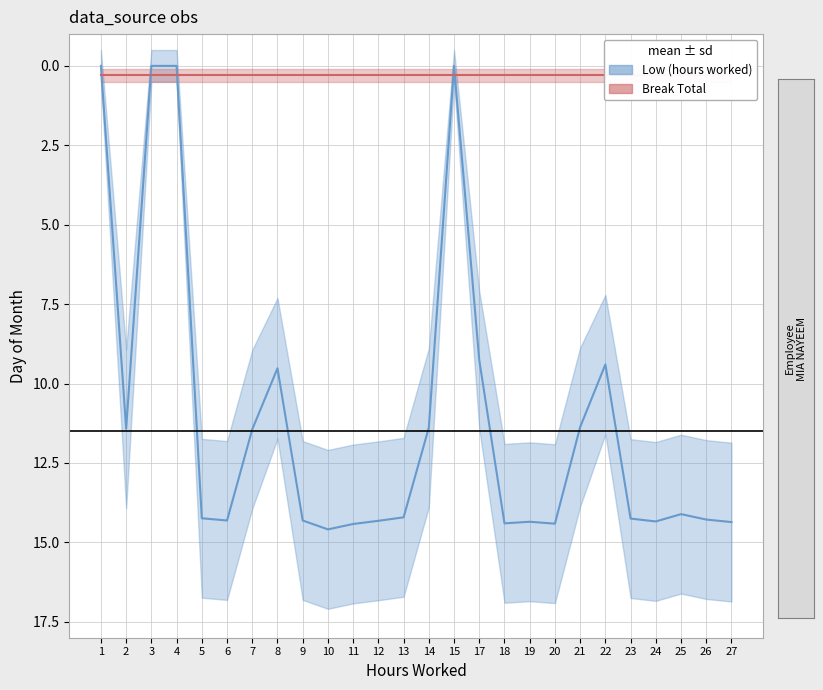

How many values in the Low (hours worked) series exceed 14?

15